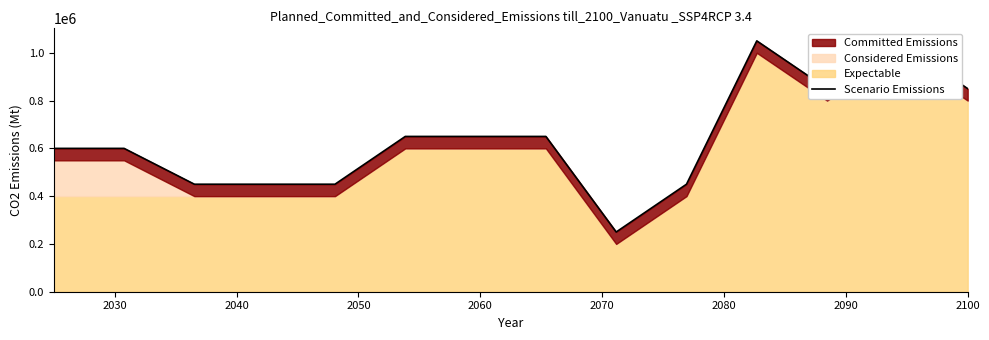

How many points are higher than both their immediate neighbors (excluding endpoints)?

2